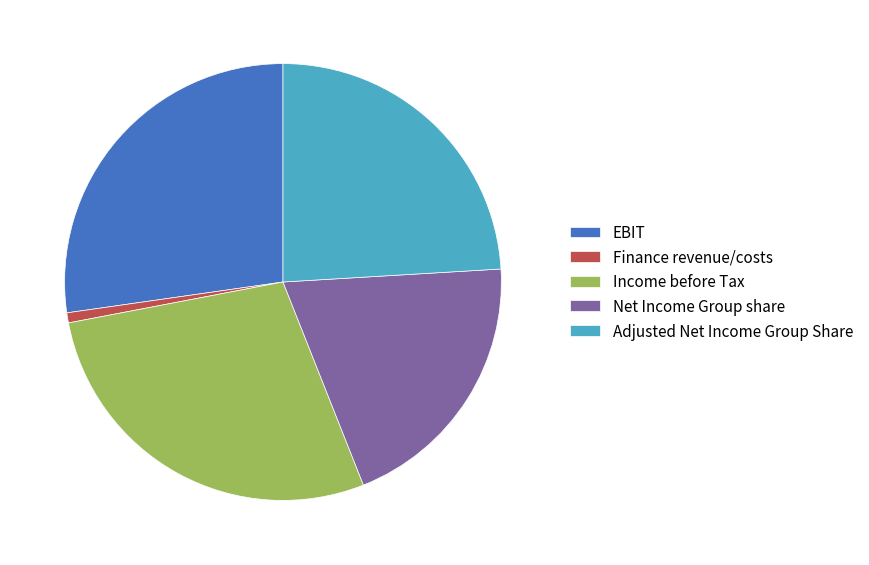

Which category has the biggest portion of the pie?

Income before Tax